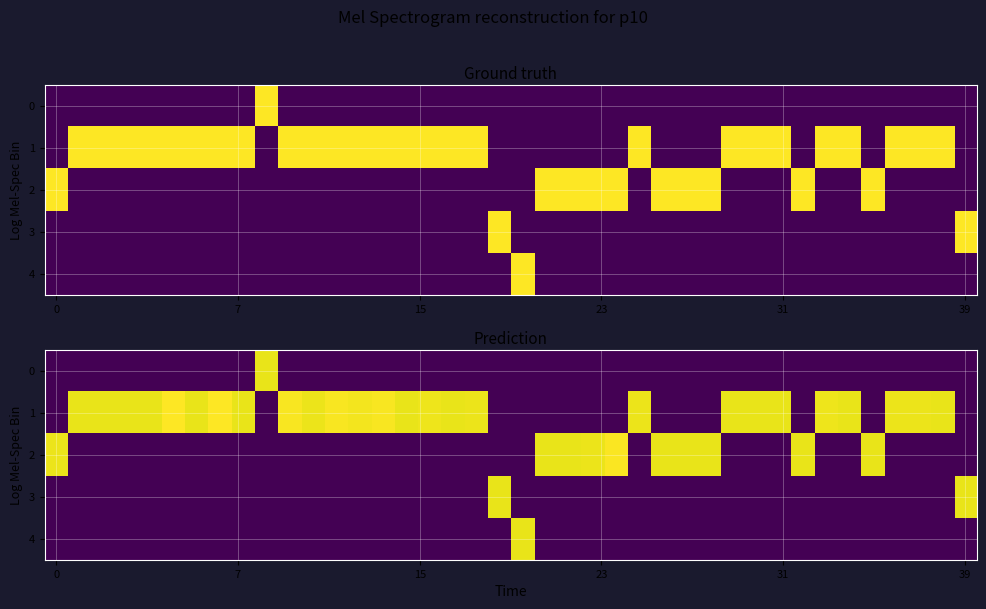

Which series has the largest total across all categories?

row_1